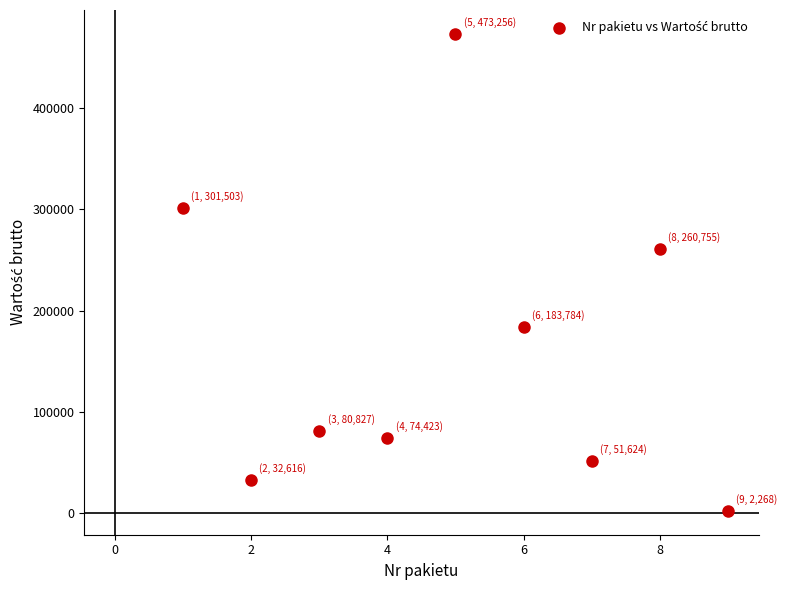

What is the average Y value?

162339.5